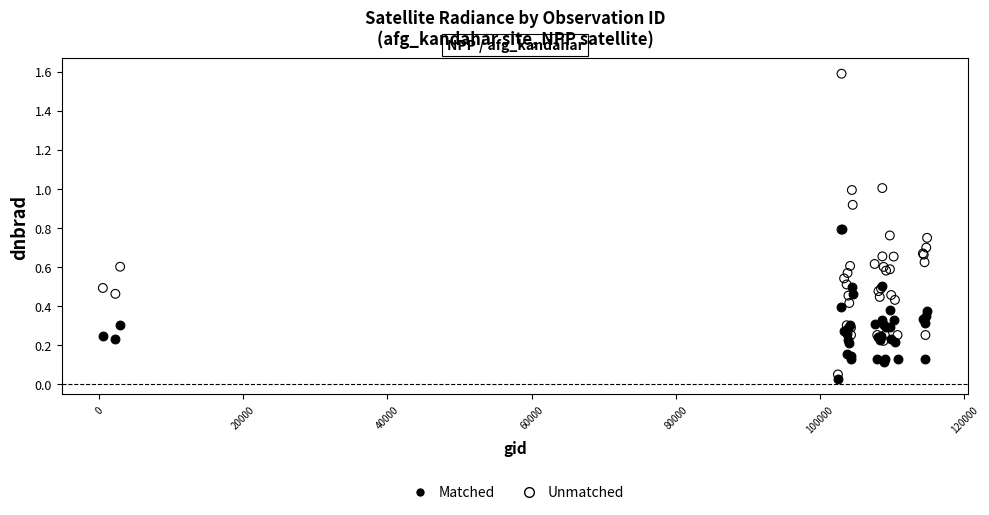

What are all the series names shown in the legend?

Matched, Unmatched